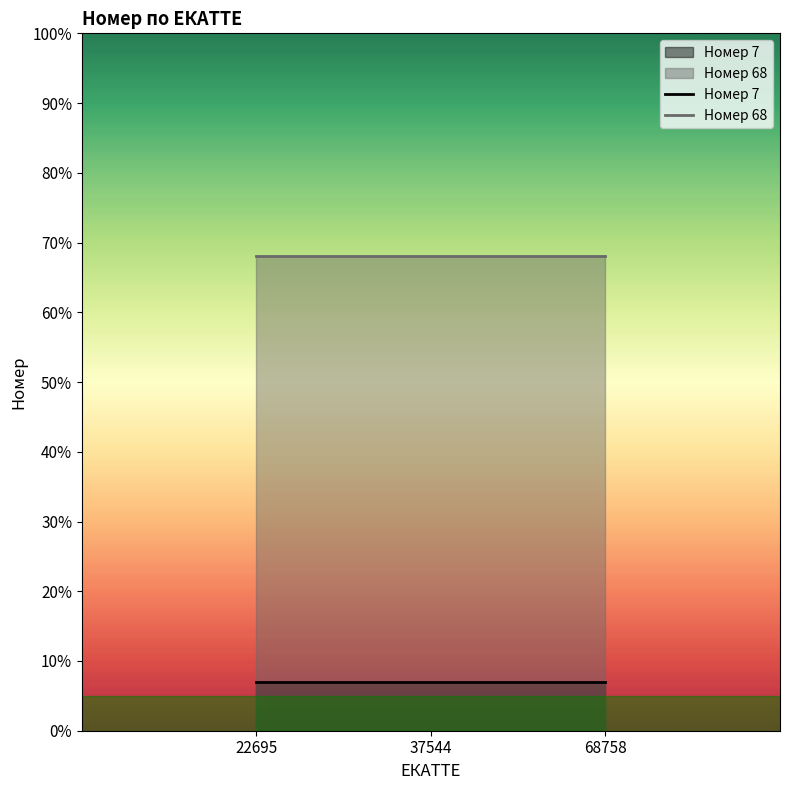

What value does the Номер 68 series have at 68758?

68.0